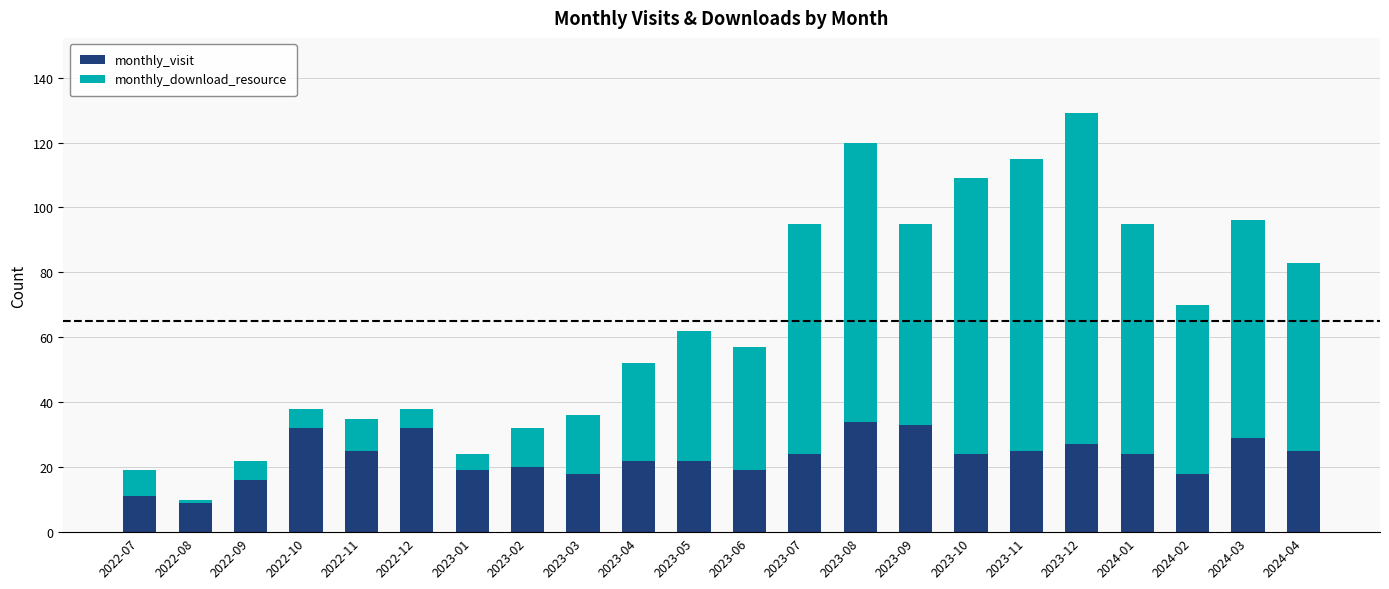

The value of monthly_visit at 2023-07 is 24. True or false?

True